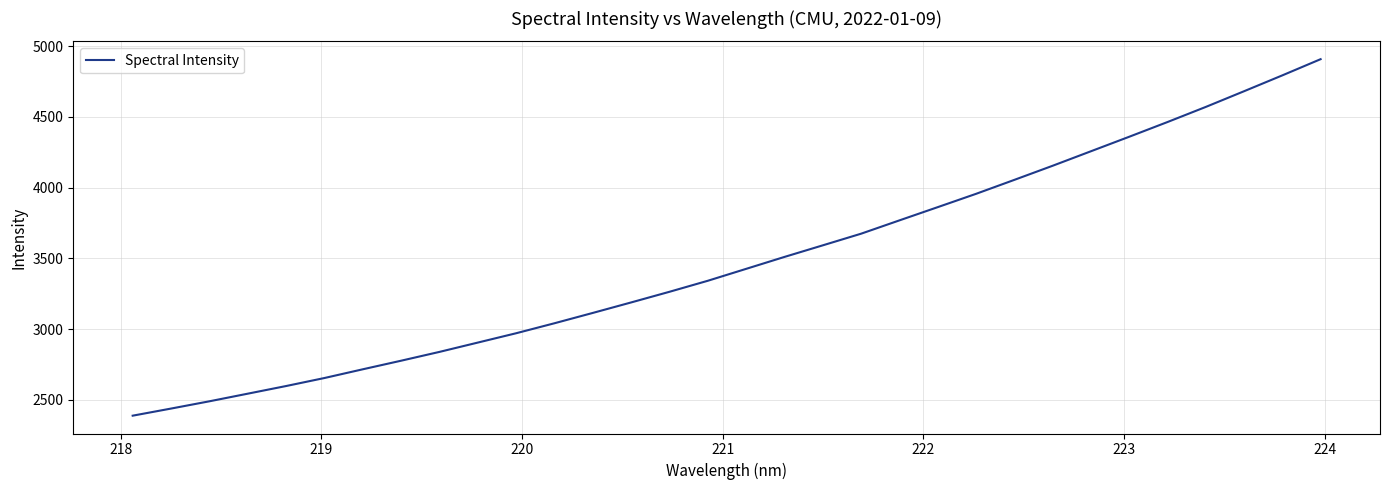

What is the minimum value shown in the chart?

2389.1